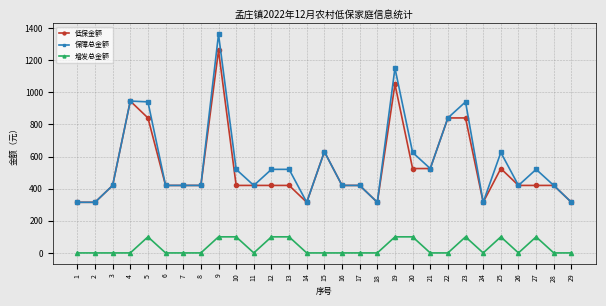

True or false: 增发总金额 and 保障总金额 cross at least once.

False